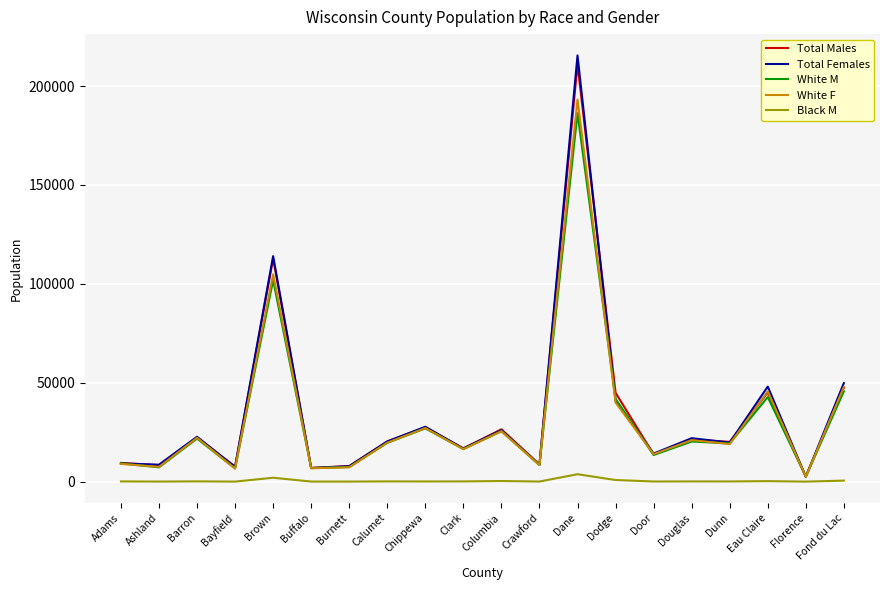

True or false: Total Males has a value of 24126 at Door.

False